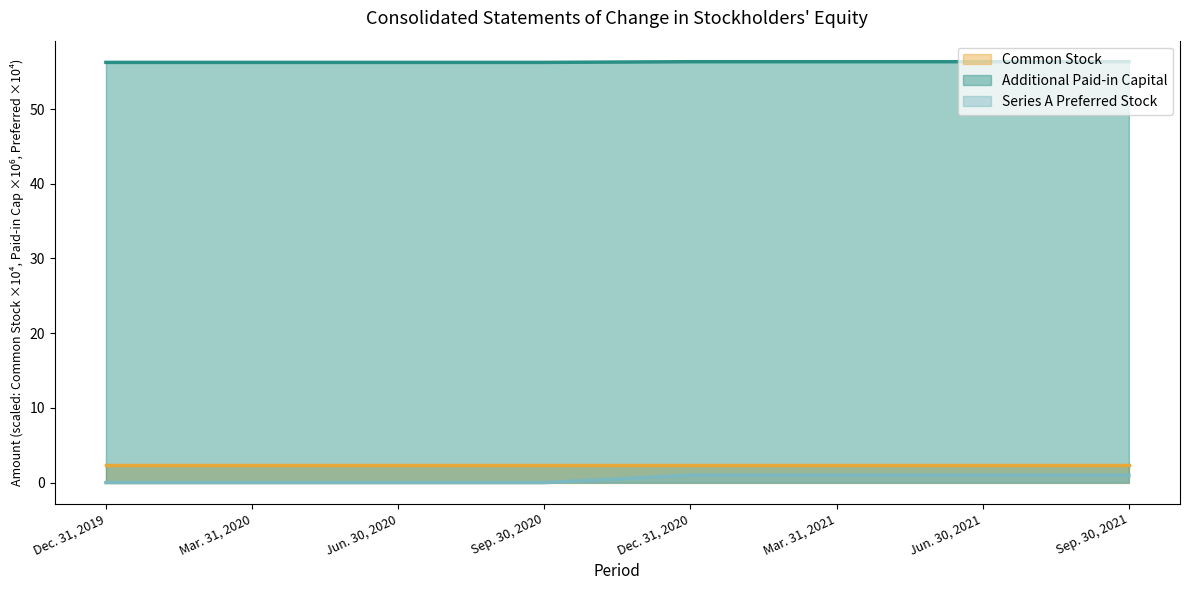

How many values in the Series A Preferred Stock series are below 1?

4